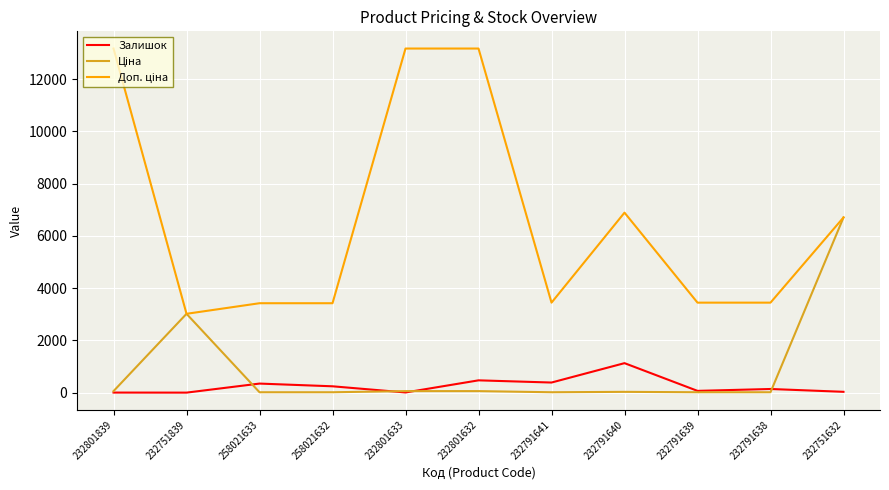

What is the maximum value shown in the chart?

13171.5